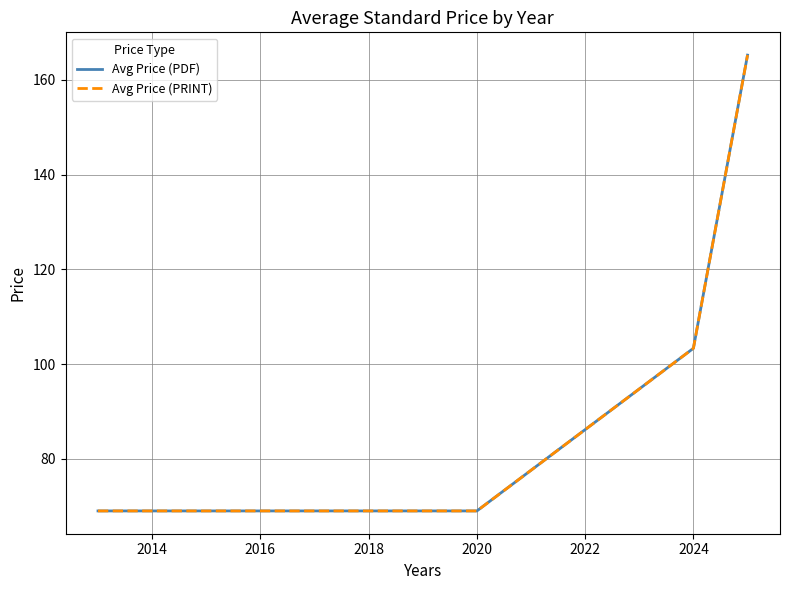

Does the chart display data point markers on the line(s)?

No